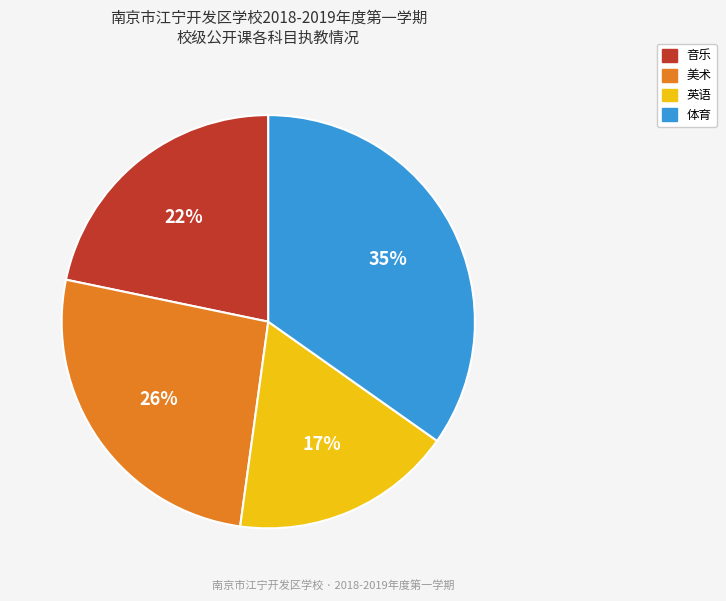

Combined, do 美术 and 体育 account for over 50%?

Yes